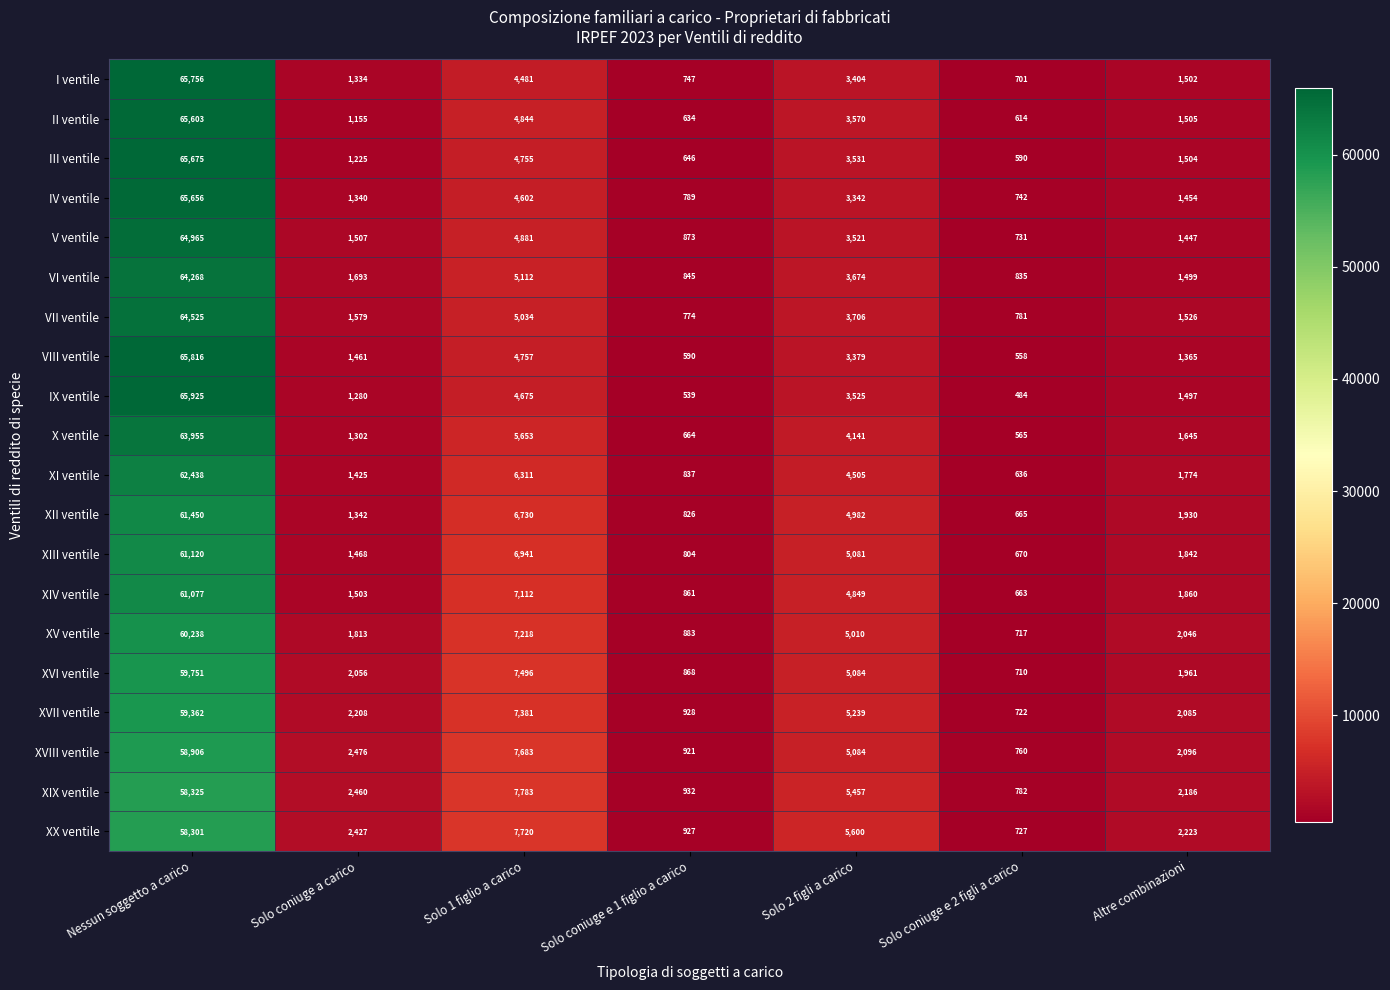

How many series are shown in this chart?

20